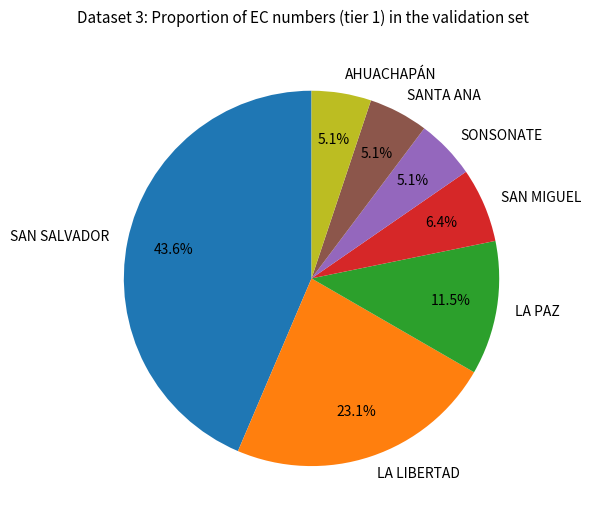

What is the largest slice in the pie chart?

SAN SALVADOR